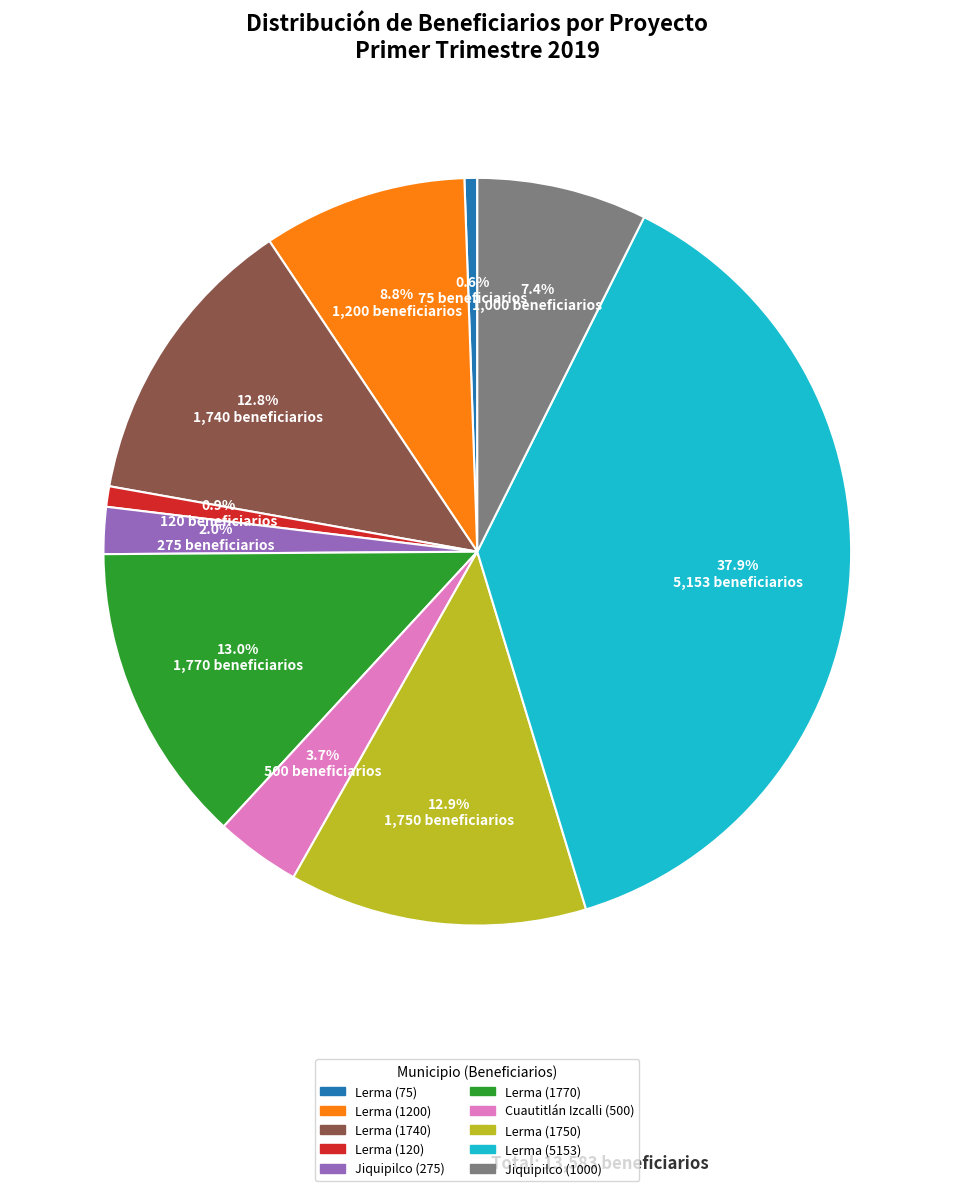

Count the number of slices in the pie.

10